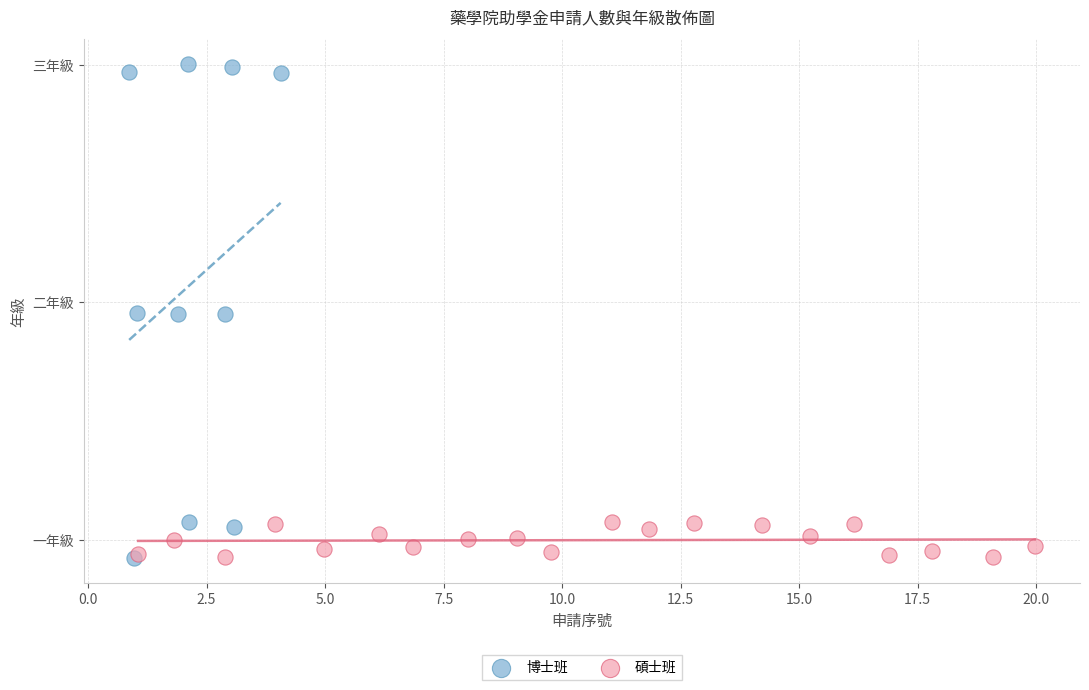

What are all the series names shown in the legend?

博士班, 碩士班